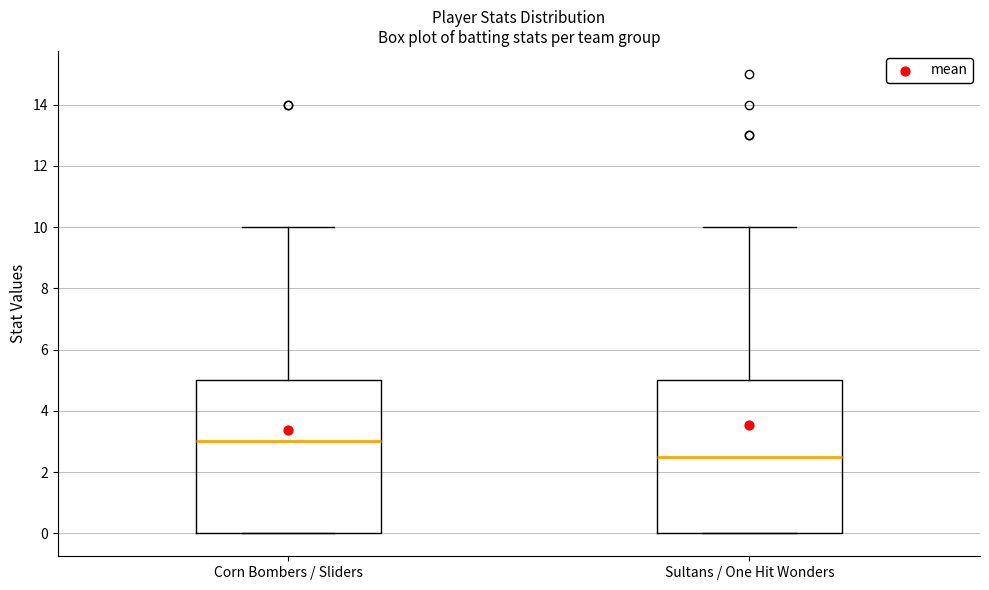

Where is the upper edge of the box for Corn Bombers / Sliders on the y-axis? The values are not printed on the chart, so give them approximately, as read against the axis.

5.0